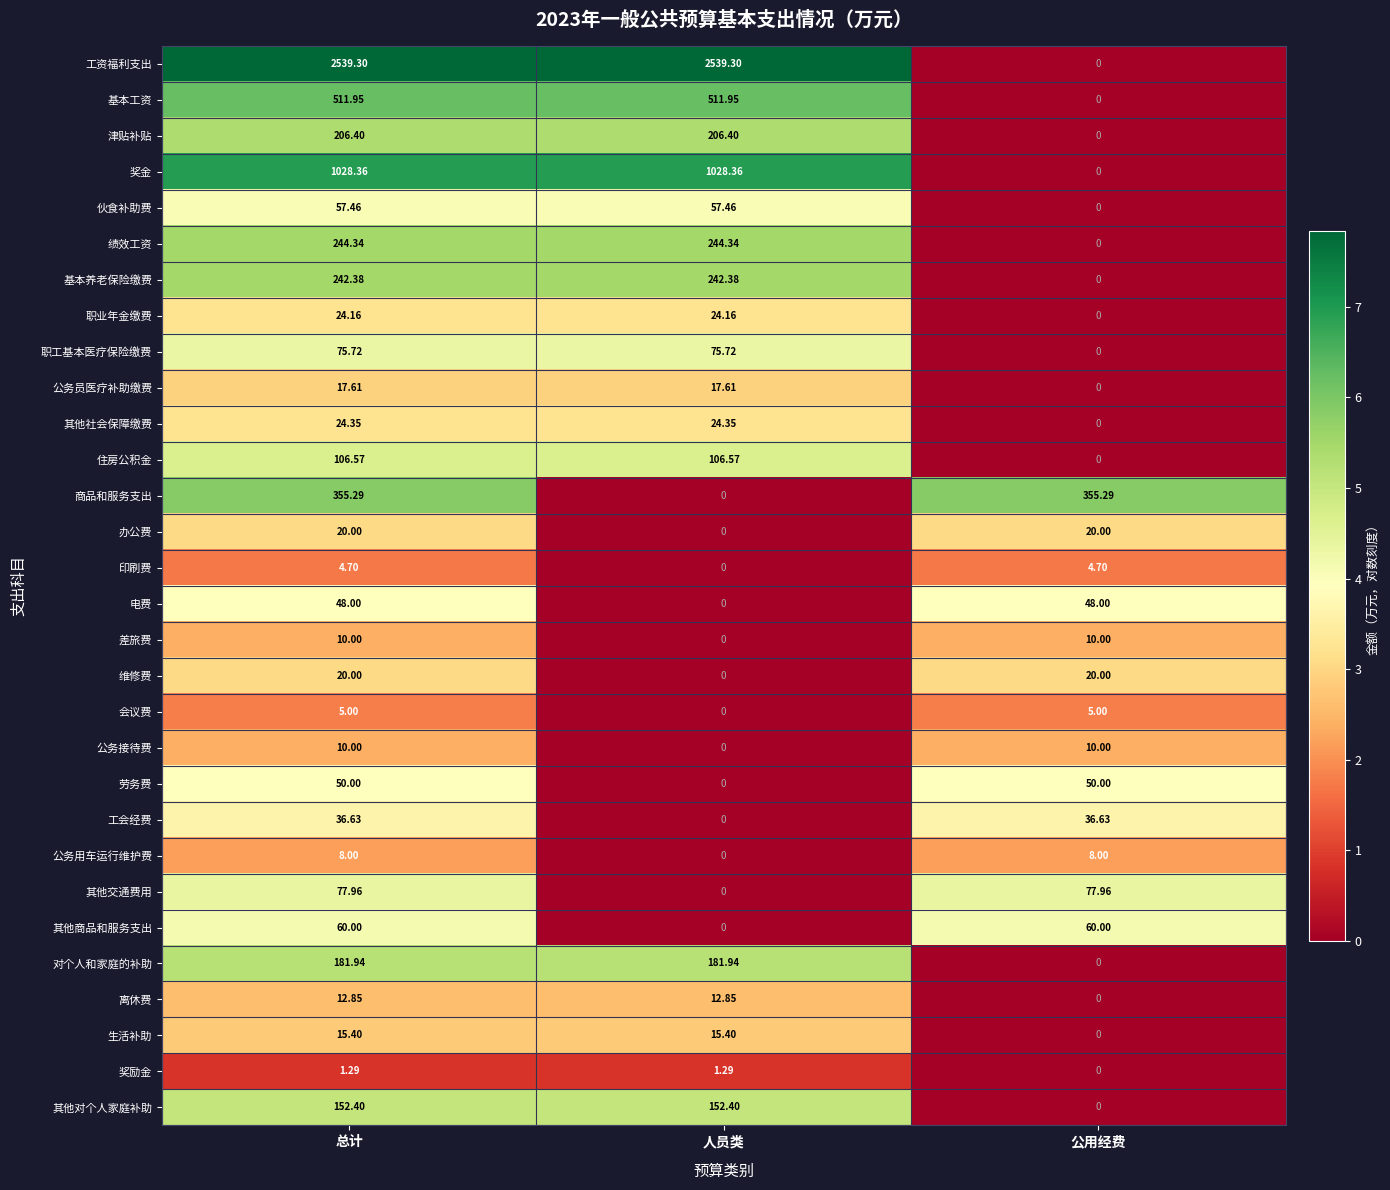

Is the value of 工资福利支出 at 人员类 greater than the value of 住房公积金 at 人员类?

Yes